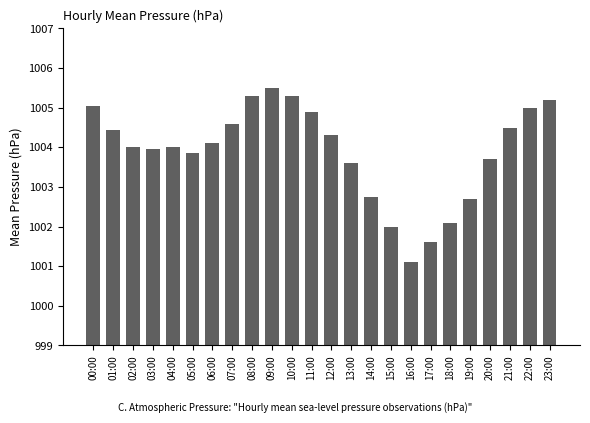

What is the label of the 12th bar from the left?

11:00